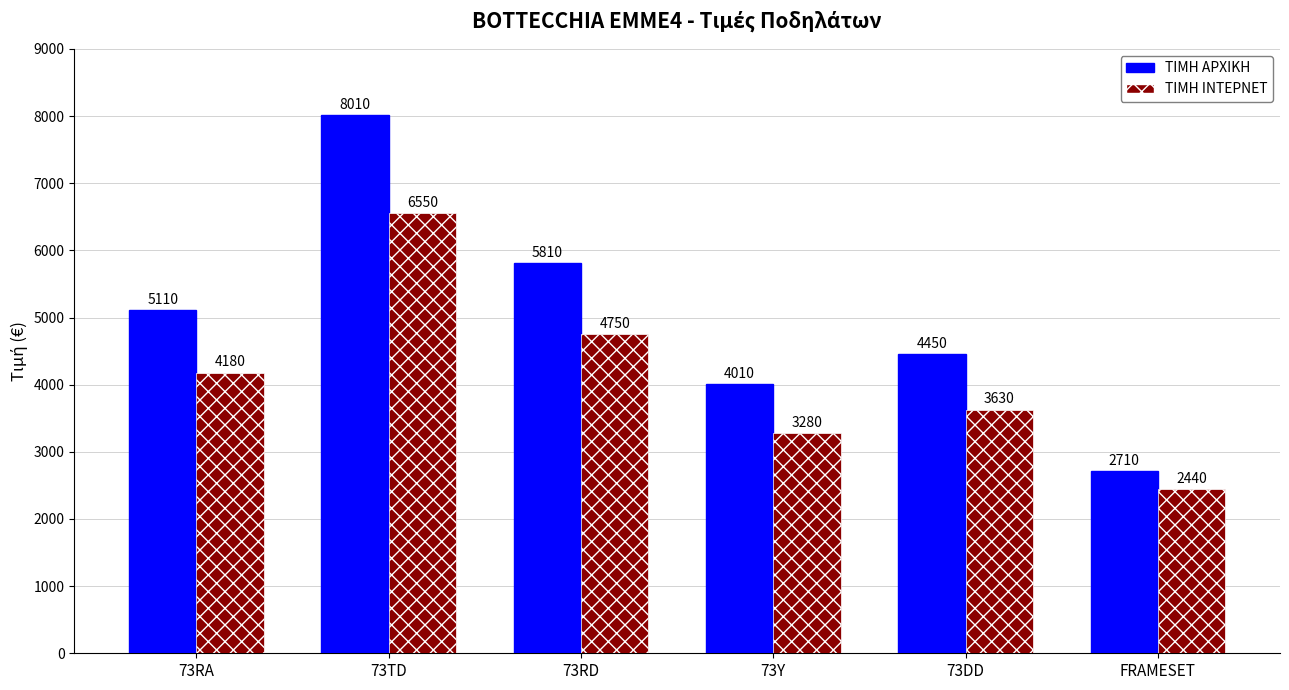

How many data points does each series have?

6